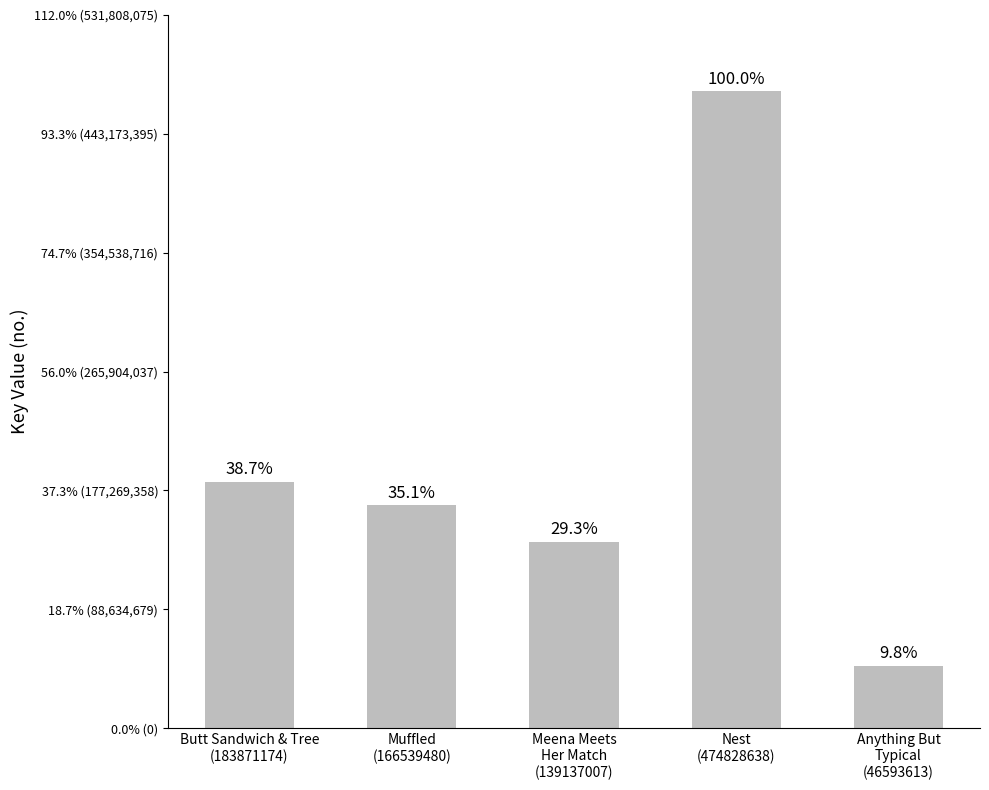

What position from the left is Meena Meets
Her Match
(139137007)?

3